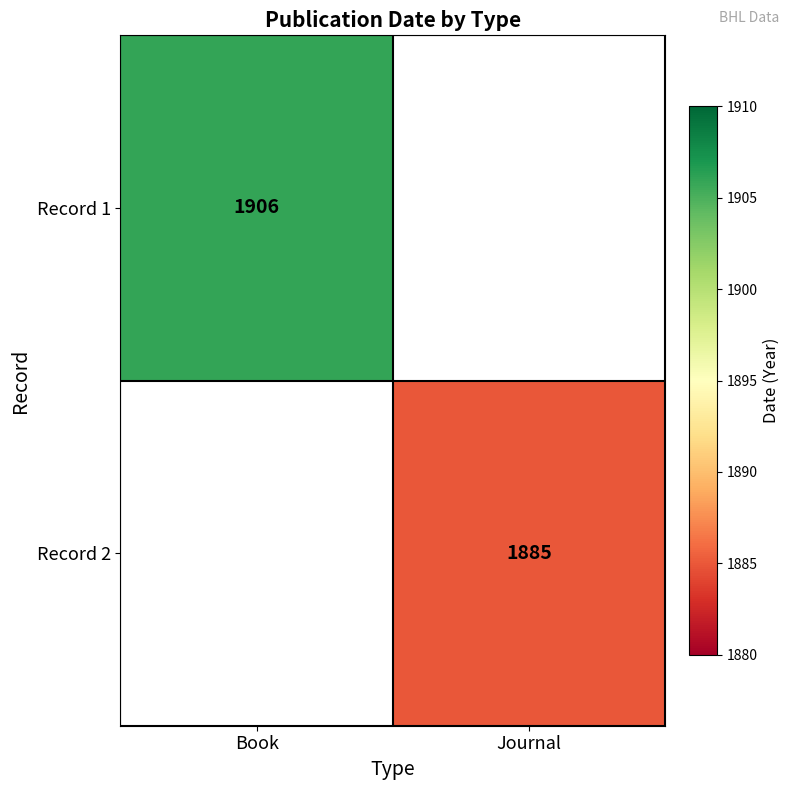

True or false: Record 2 has a value of 1885 at Journal.

True